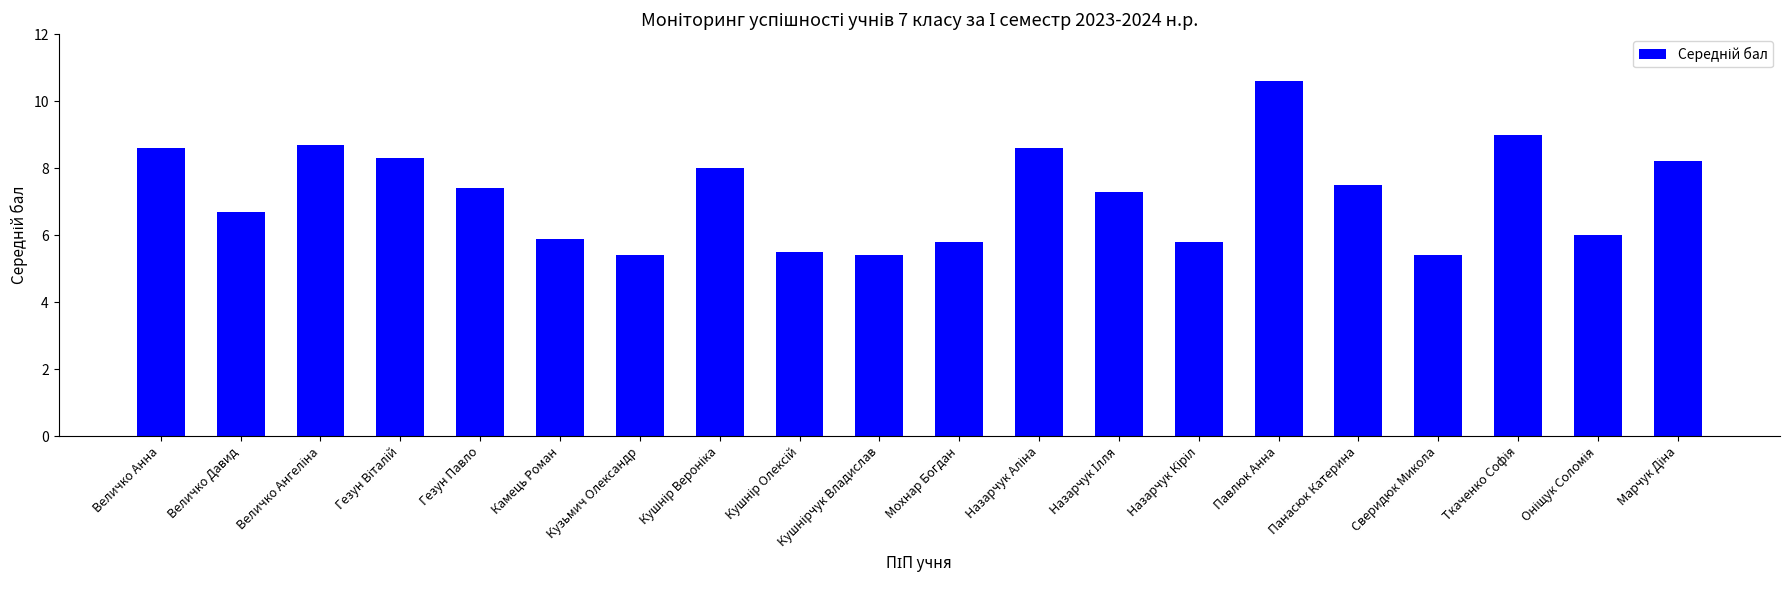

Which label corresponds to the largest value in the chart?

Павлюк Анна